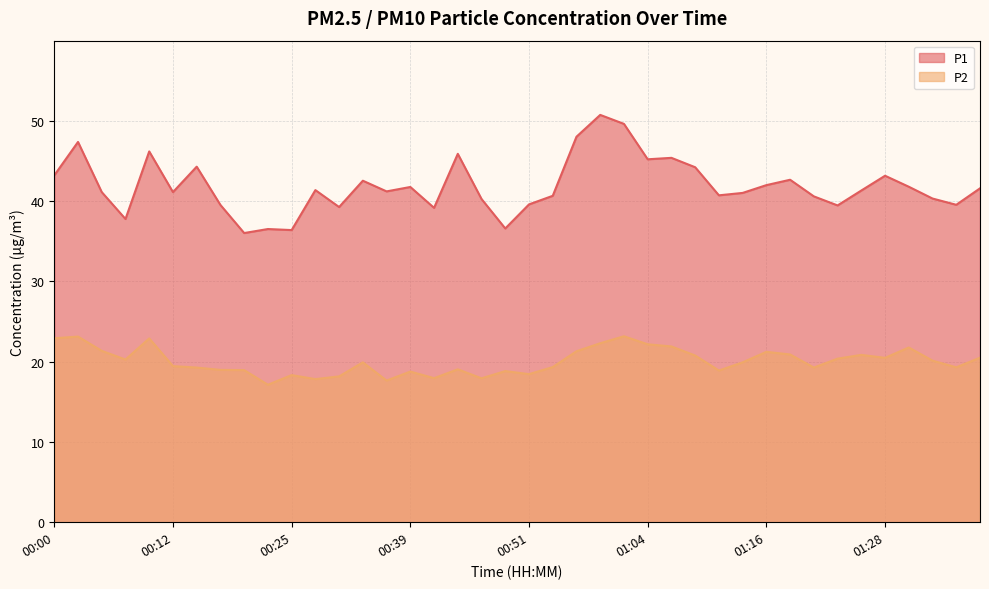

Rank the series by their maximum value, from highest to lowest.

P1, P2